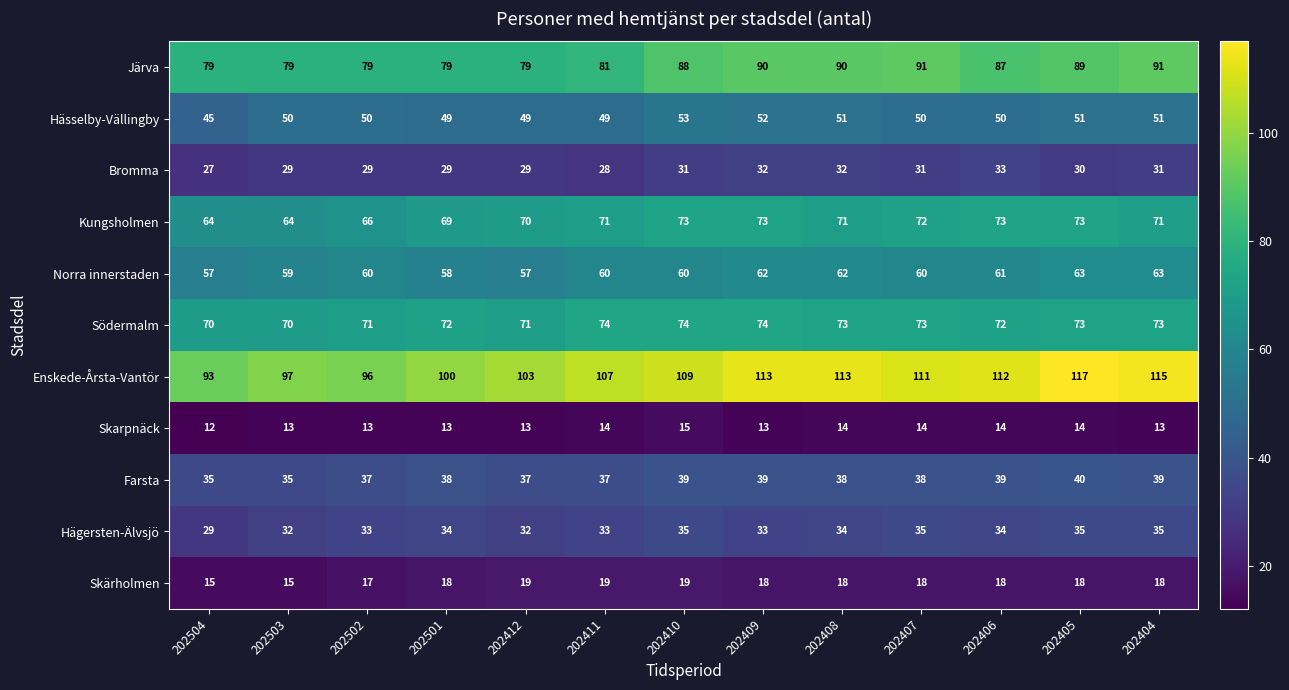

At which category is the sum across all series the highest?

202405